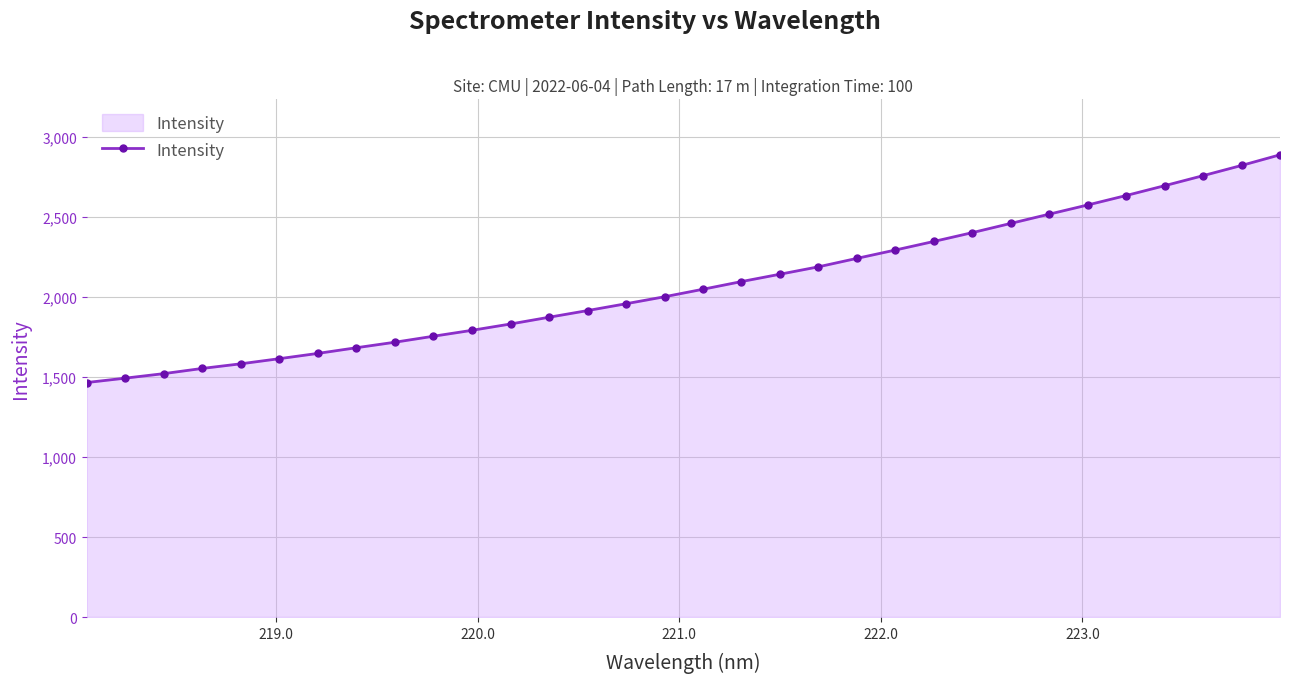

What is the maximum value shown in the chart?

2890.3